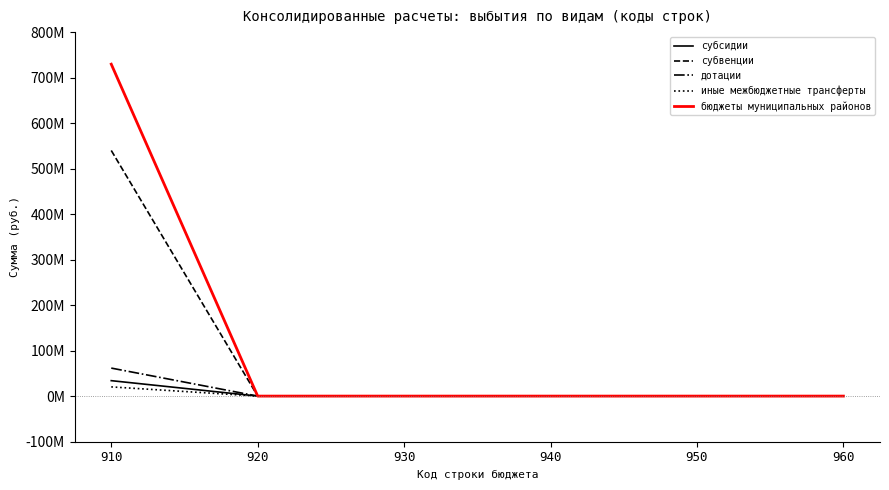

Reading left to right, list all the values displayed in this chart.

субсидии: 33938913.9	0.0	0.0	0.0	0.0	0.0
субвенции: 539843982.9	0.0	0.0	0.0	0.0	0.0
дотации: 61554844.0	0.0	0.0	0.0	0.0	0.0
иные межбюджетные трансферты: 20229084.0	0.0	0.0	0.0	0.0	0.0
бюджеты муниципальных районов: 729536422.3	0.0	0.0	0.0	0.0	0.0